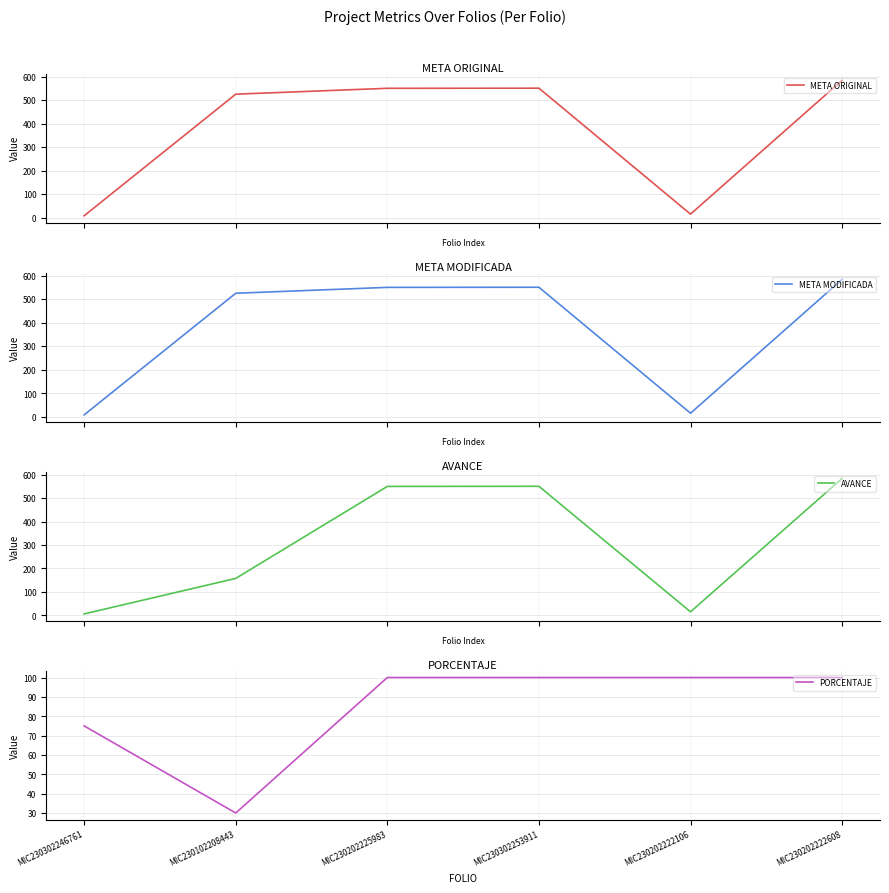

How many distinct data groups are displayed?

4